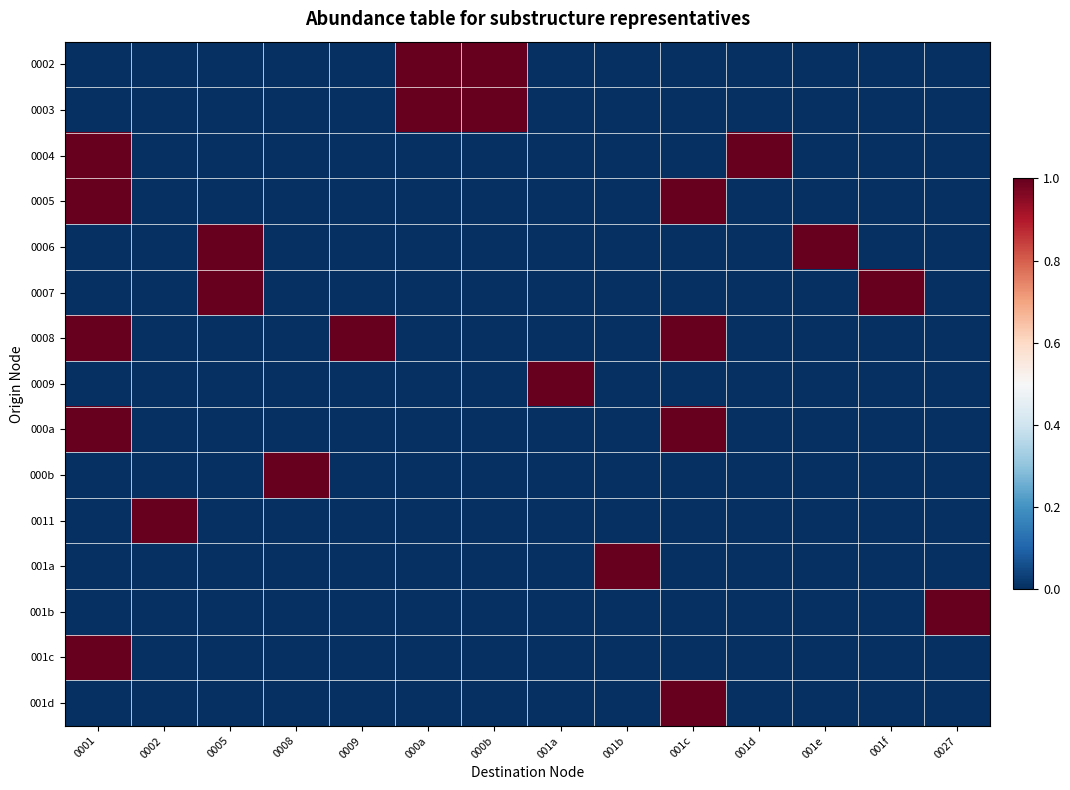

At which category does the chart reach its minimum across all series?

0001